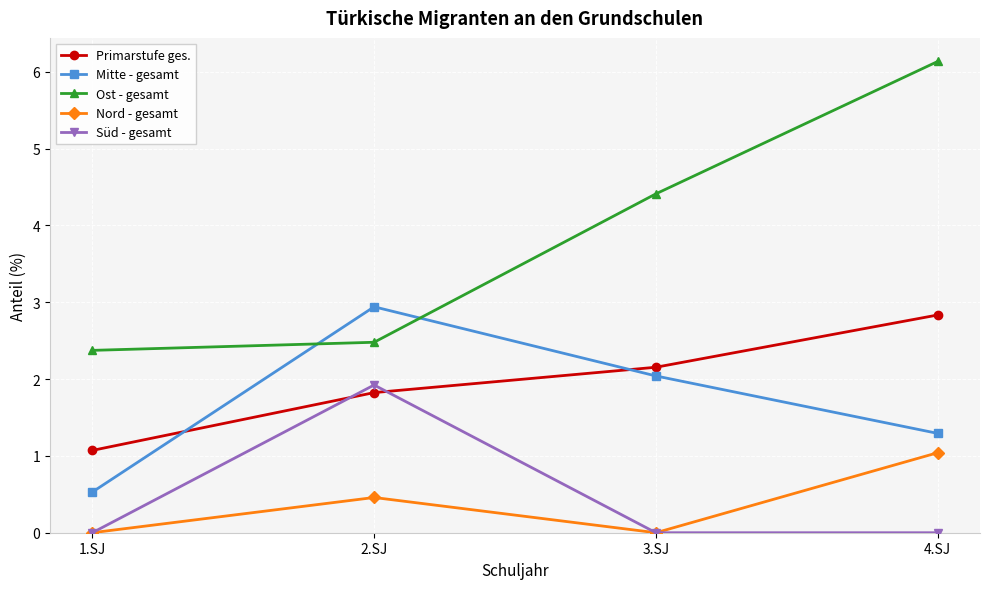

What is the label of the 3rd point from the left?

3.SJ